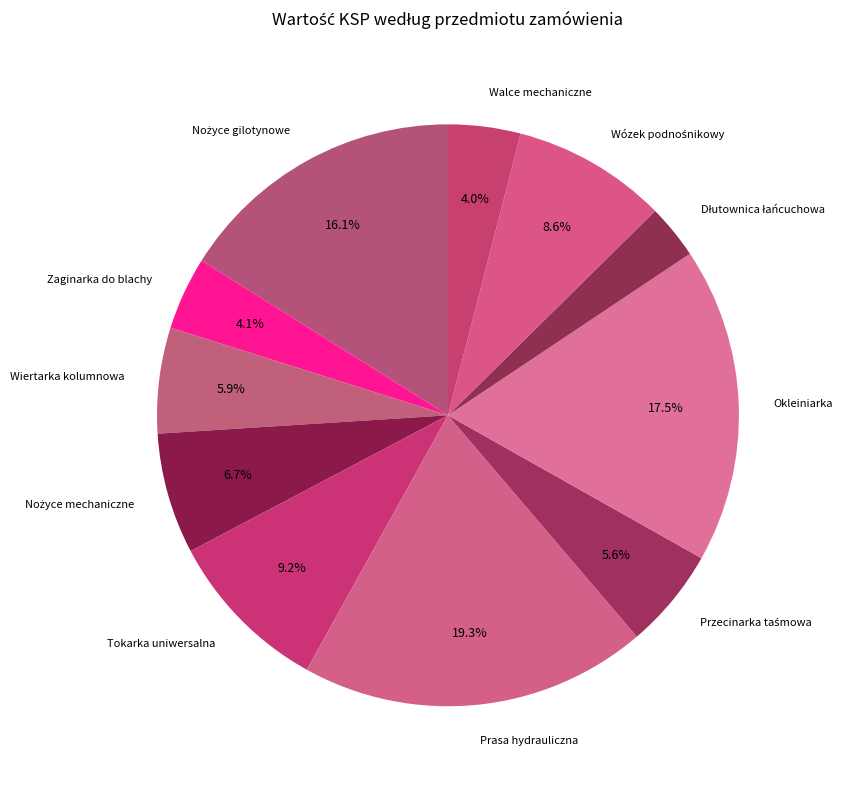

What is the ratio of the value at Walce mechaniczne to the value at Tokarka uniwersalna?

0.4